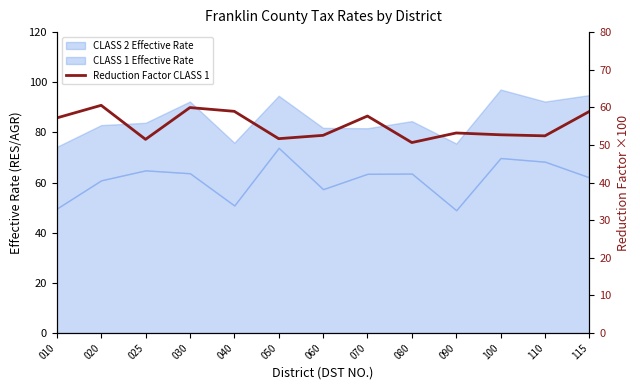

What is the sum of the values at 040 and 020?

119.5